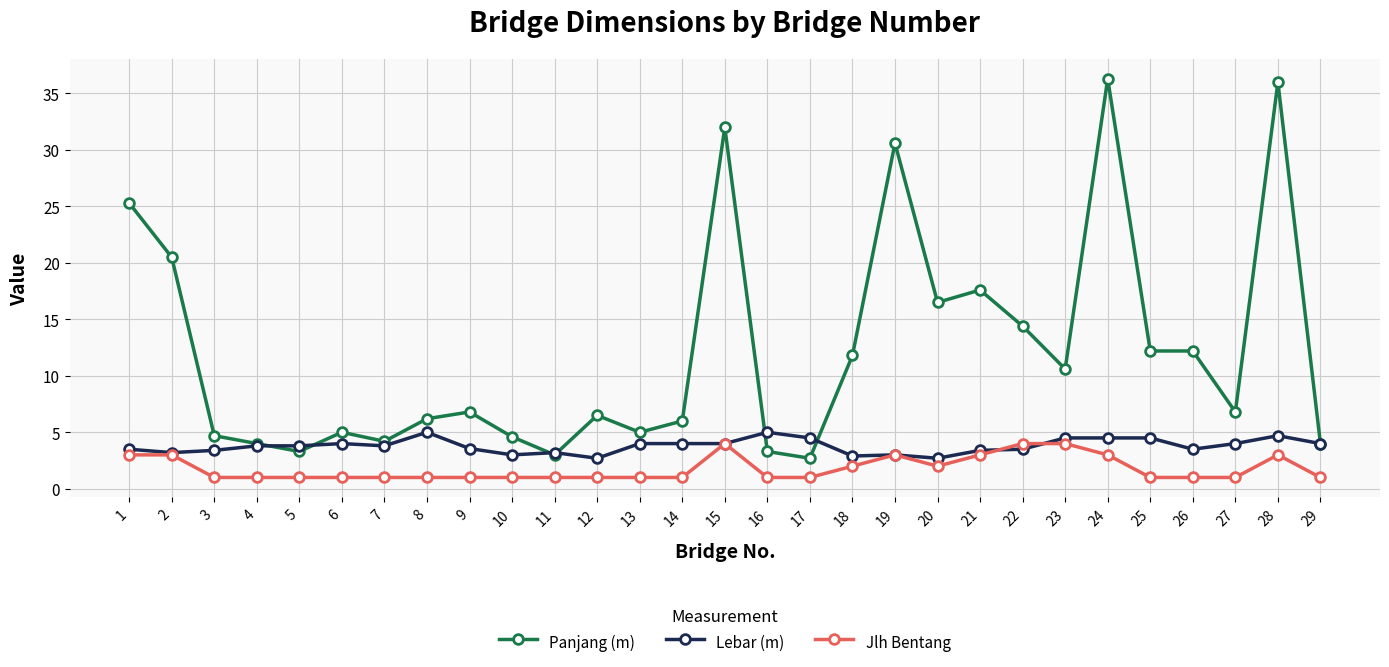

What is the value of the Lebar (m) point at the 22nd from the left?

3.5